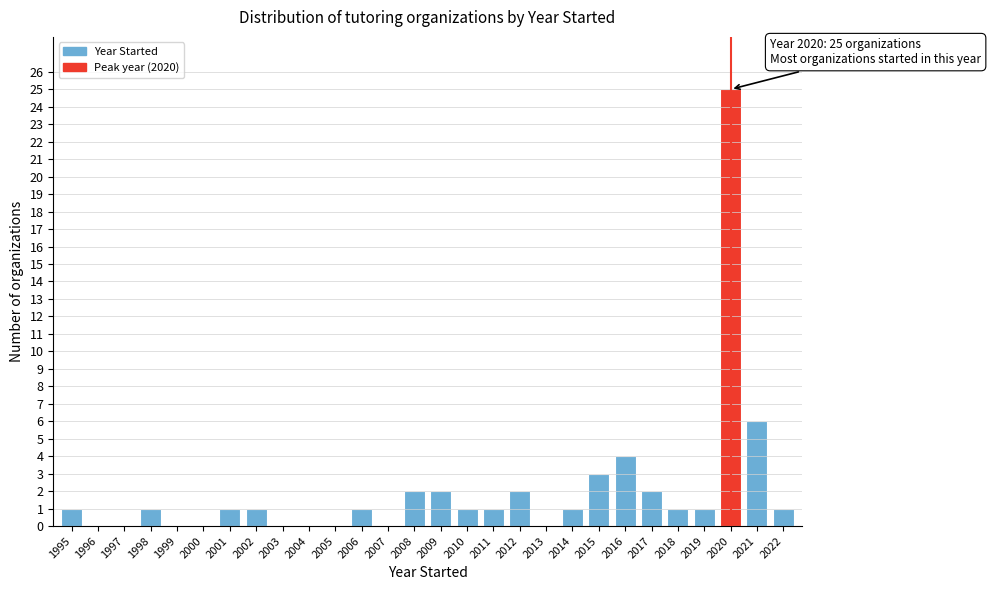

Reading left to right, list all the values displayed in this chart.

1995=1	1996=0	1997=0	1998=1	1999=0	2000=0	2001=1	2002=1	2003=0	2004=0	2005=0	2006=1	2007=0	2008=2	2009=2	2010=1	2011=1	2012=2	2013=0	2014=1	2015=3	2016=4	2017=2	2018=1	2019=1	2020=25	2021=6	2022=1